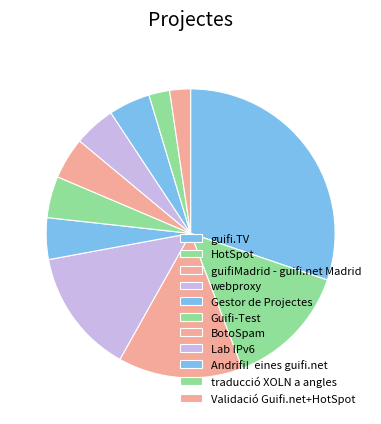

How many slices are in this pie chart?

11